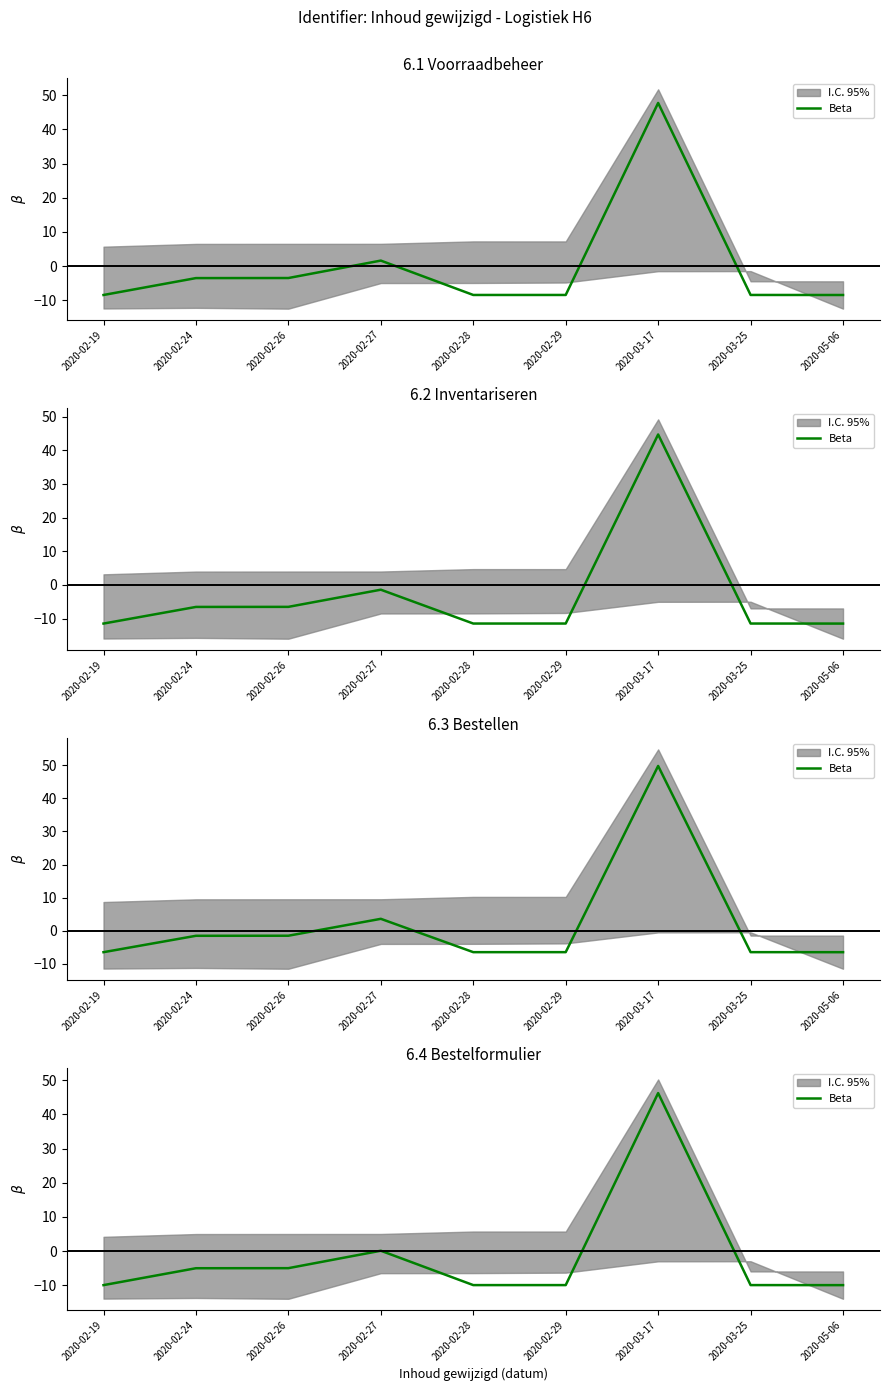

What is the average value?

-1.5